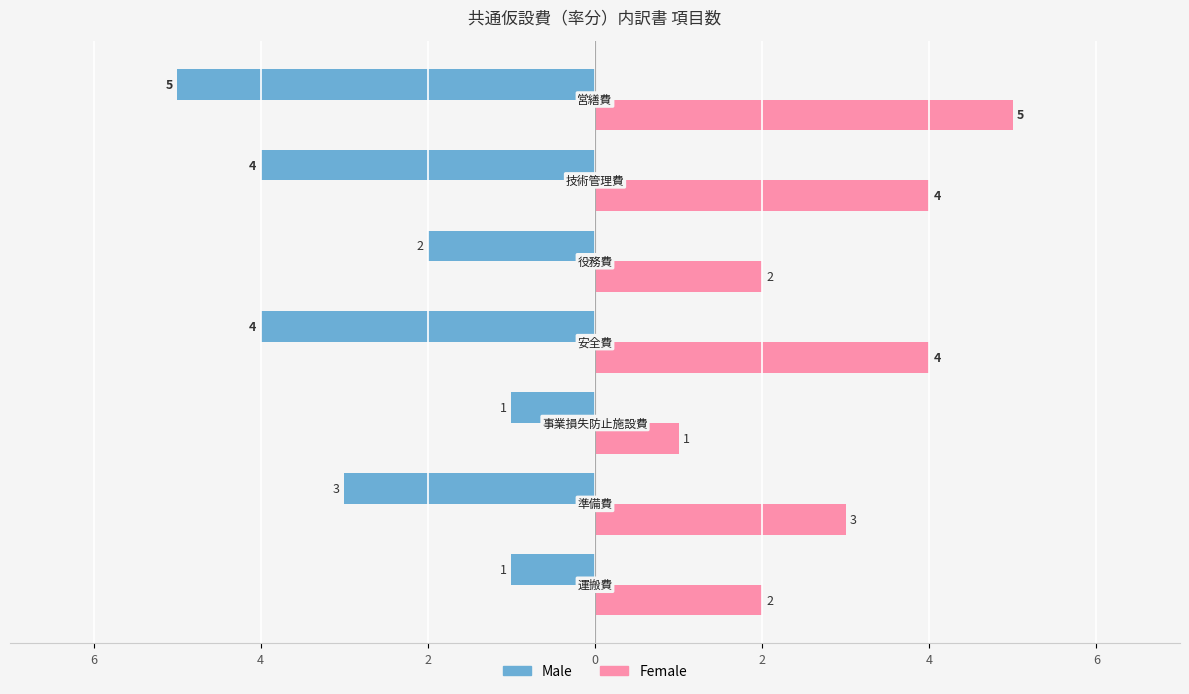

At how many categories does at least one series exceed 0?

7